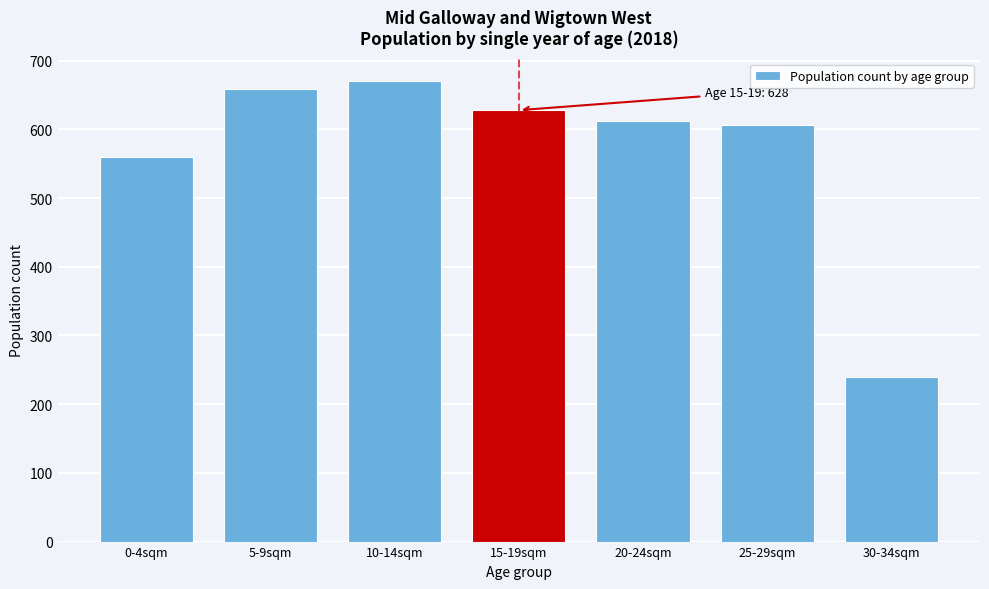

Reading left to right, what are all the values shown in this chart?

0-4sqm=560	5-9sqm=659	10-14sqm=670	15-19sqm=628	20-24sqm=612	25-29sqm=606	30-34sqm=239